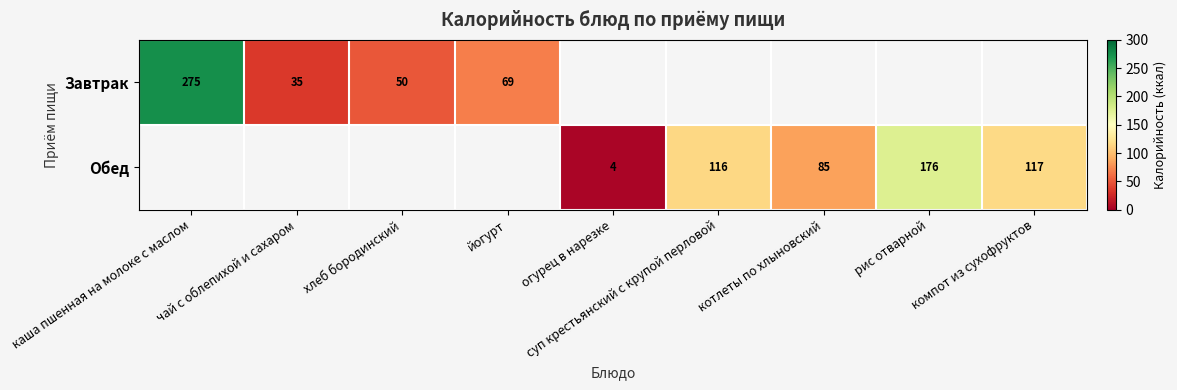

True or false: Обед has a value of 116 at суп крестьянский с крупой перловой.

True